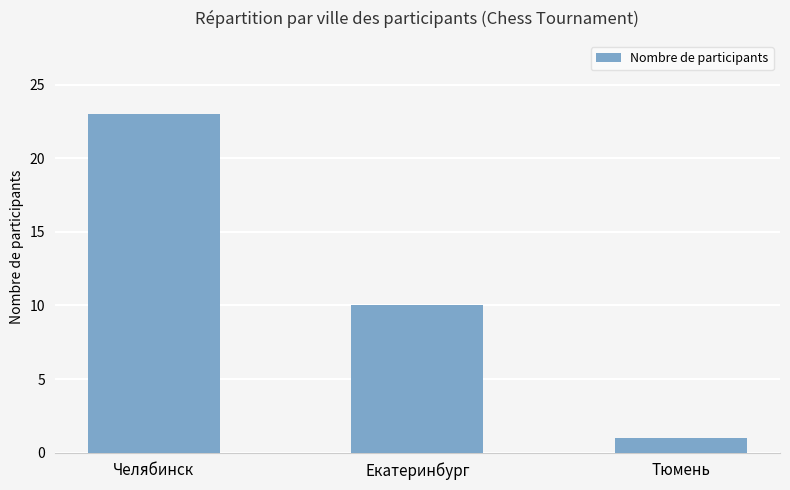

Is it true that the value at Челябинск is 23?

True